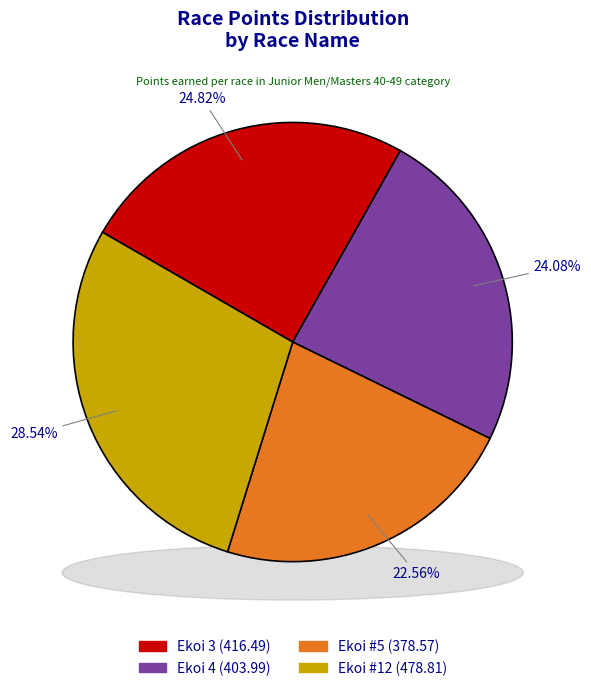

Is there any slice that represents more than half of the pie?

No